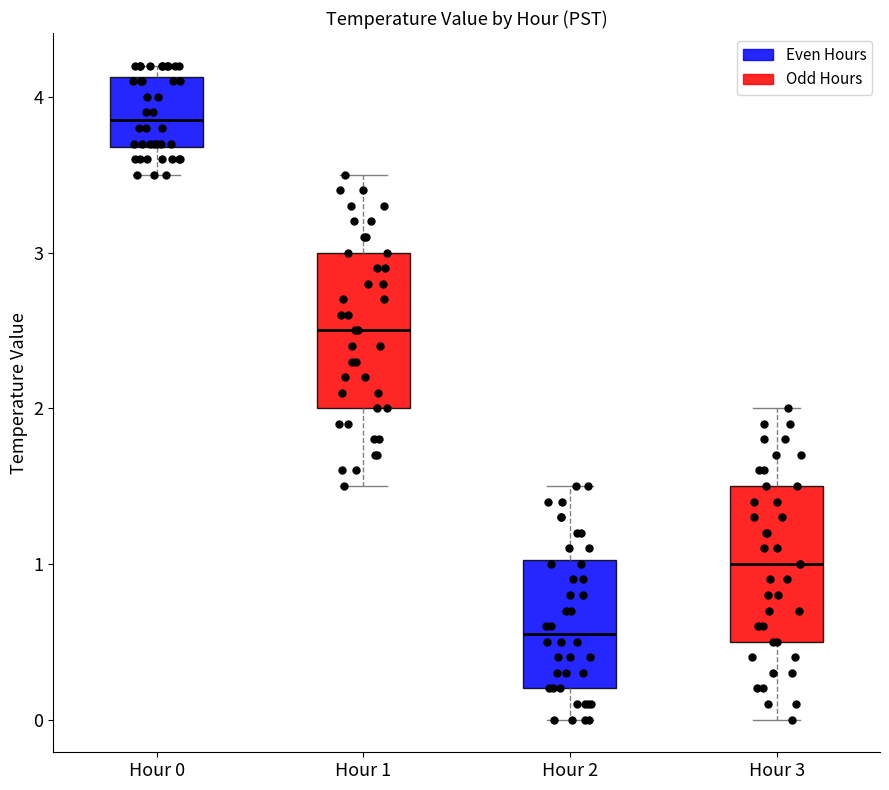

Reading left to right, read every box against the y-axis: the position of its median line, the range the box covers, and the ends of its whiskers. The values are not printed on the chart, so give them approximately, as read against the axis.

Hour 0: median 3.9, box 3.7 to 4.1, whiskers 3.5 to 4.2
Hour 1: median 2.5, box 2.0 to 3.0, whiskers 1.5 to 3.5
Hour 2: median 0.6, box 0.2 to 1.0, whiskers 0.0 to 1.5
Hour 3: median 1.0, box 0.5 to 1.5, whiskers 0.0 to 2.0